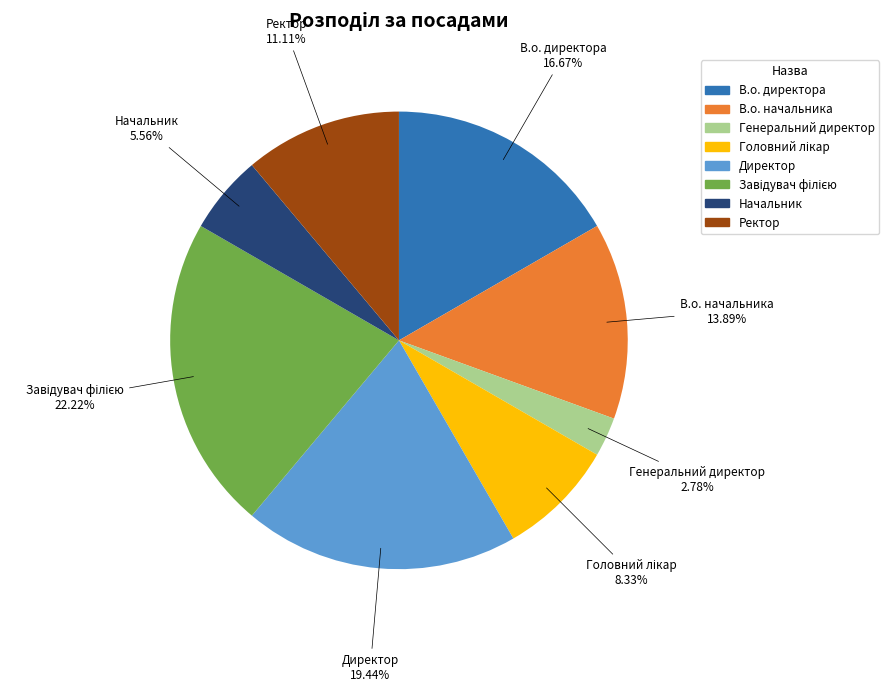

Which slice is the smallest?

Генеральний директор